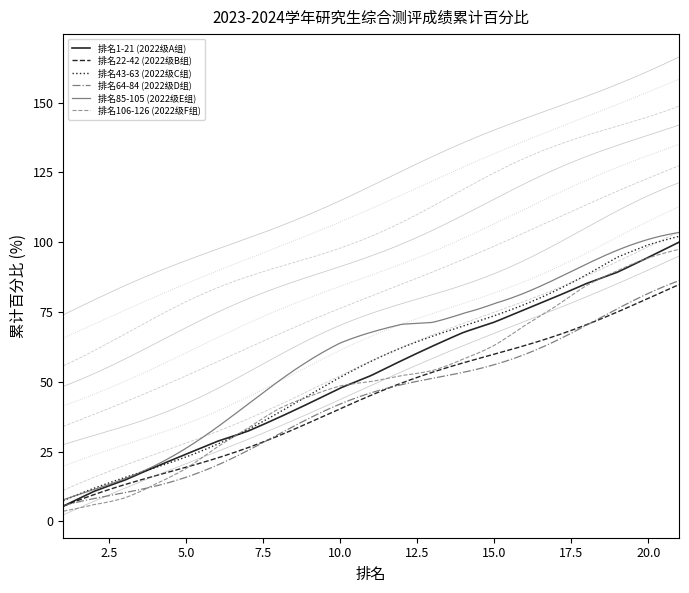

What is the sum of all 排名22-42 (2022级B组) values?

924